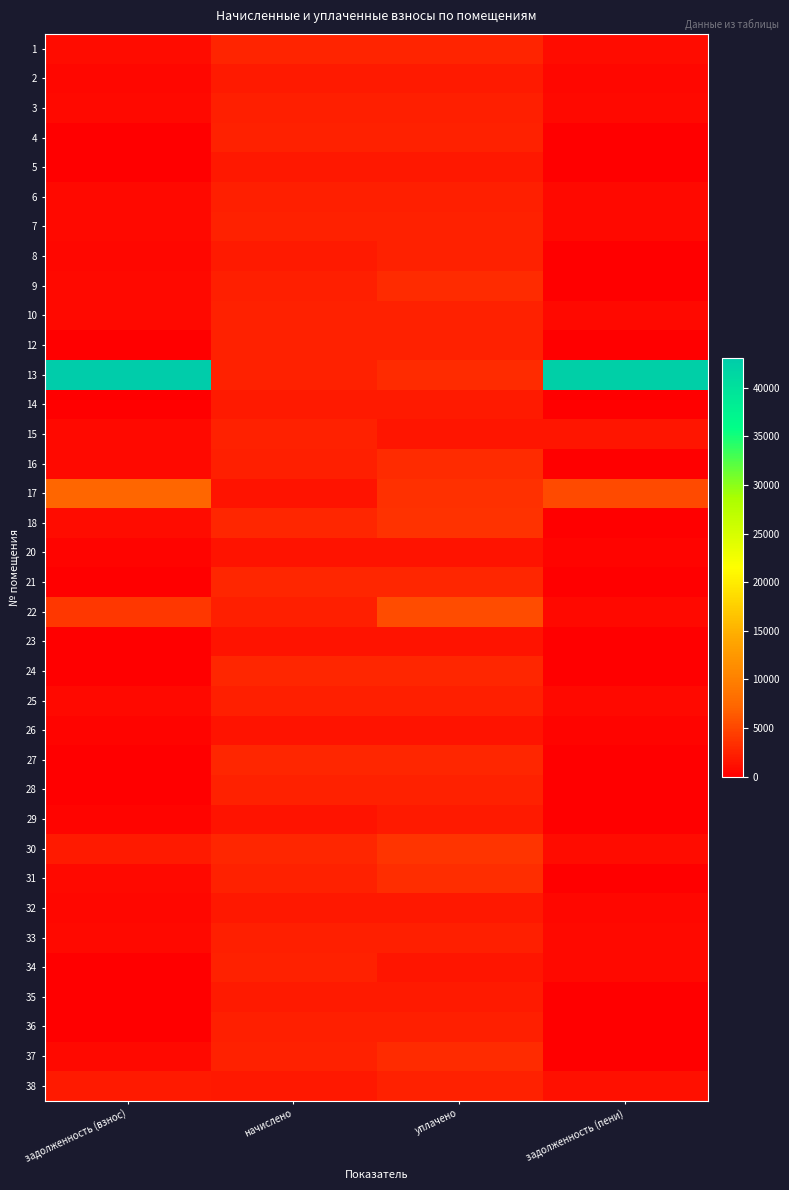

At which category does the chart reach its peak across all series?

задолженность (взнос)